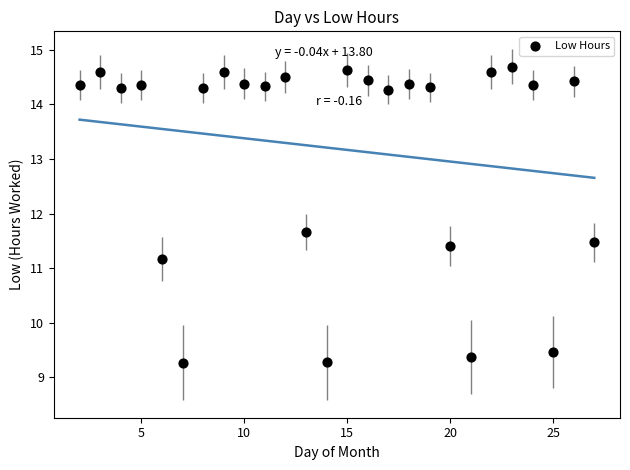

What is the range of Y values (max minus min)?

5.4